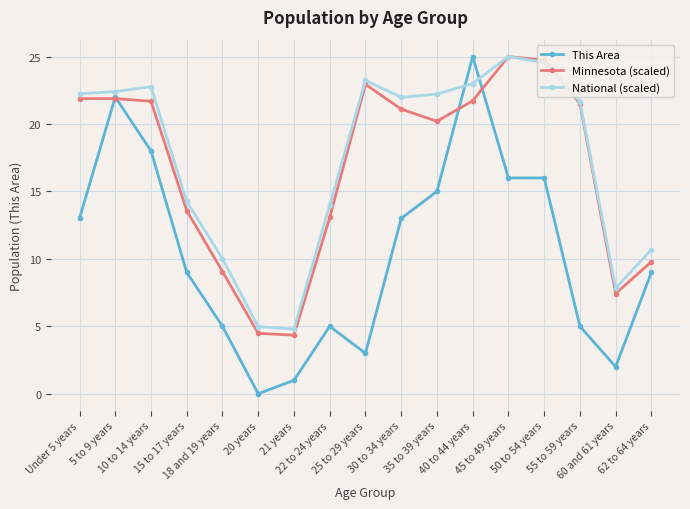

How many series are shown in this chart?

3